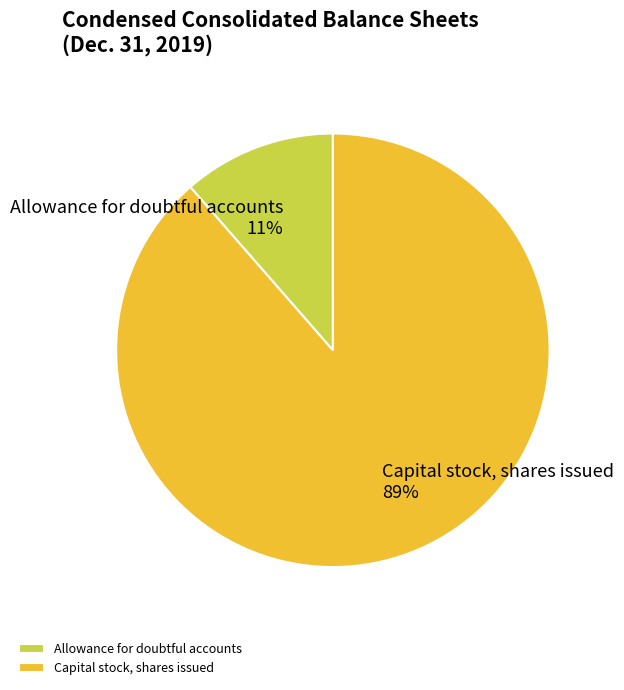

Is there a majority slice in this chart?

Yes